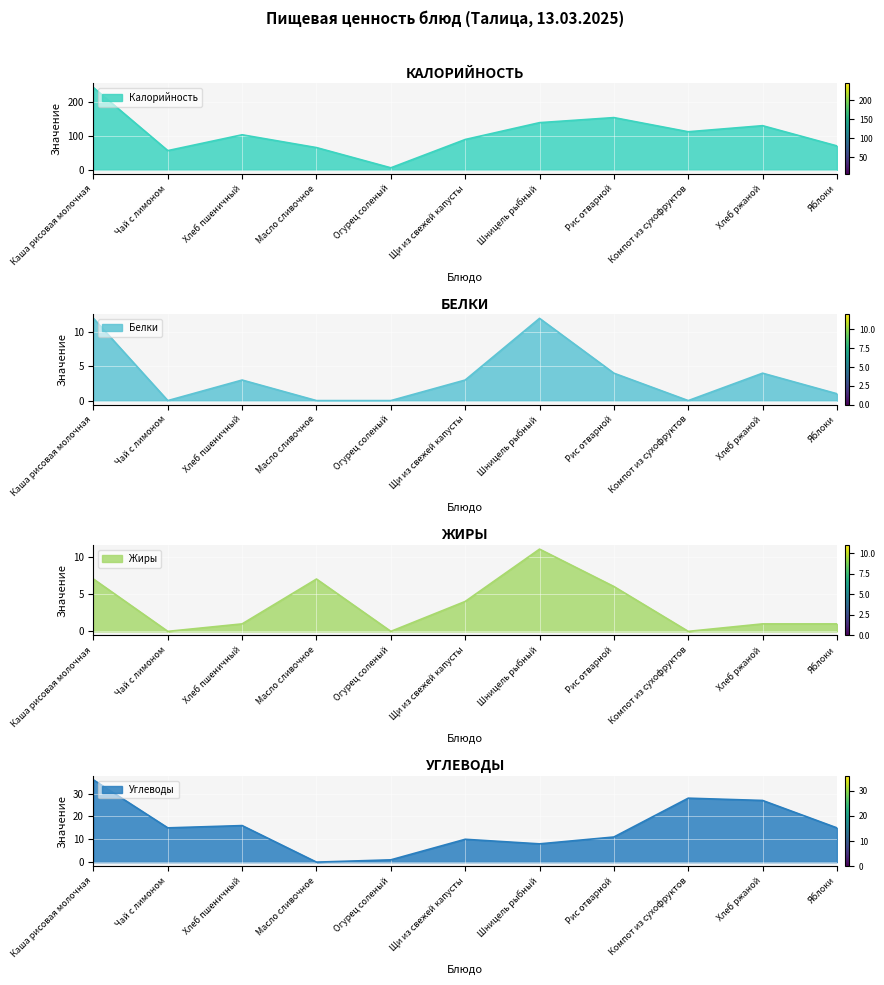

At which category is the sum across all series the highest?

Каша рисовая молочная